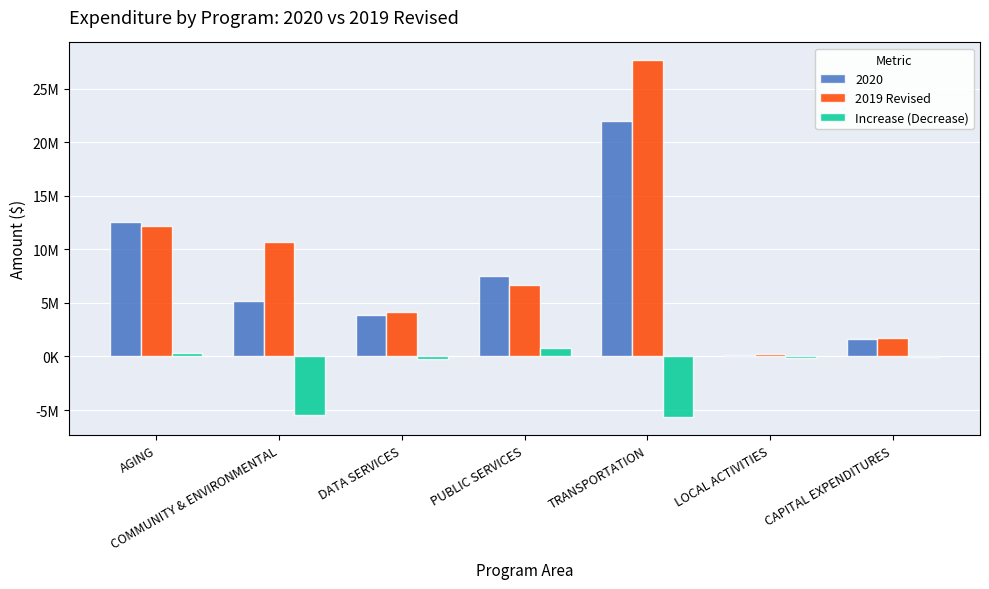

What are all the series names shown in the legend?

2020, 2019 Revised, Increase (Decrease)